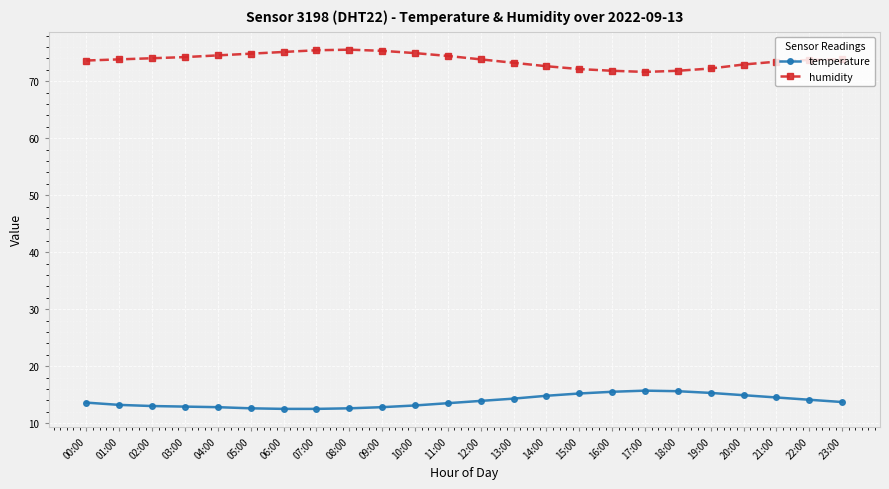

What is the smallest value displayed?

12.5